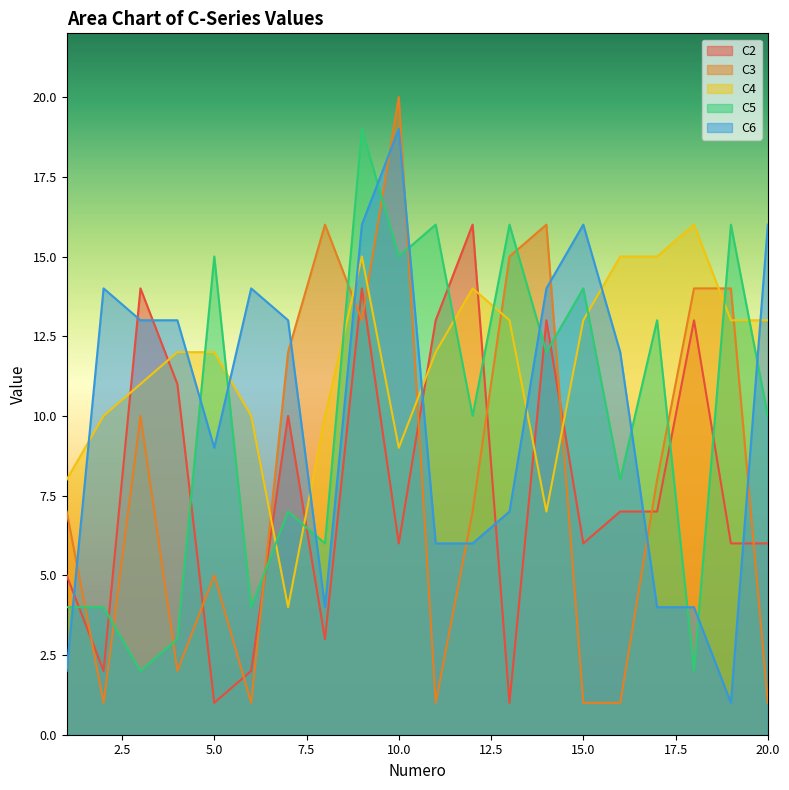

At which label does C5 reach its peak?

9